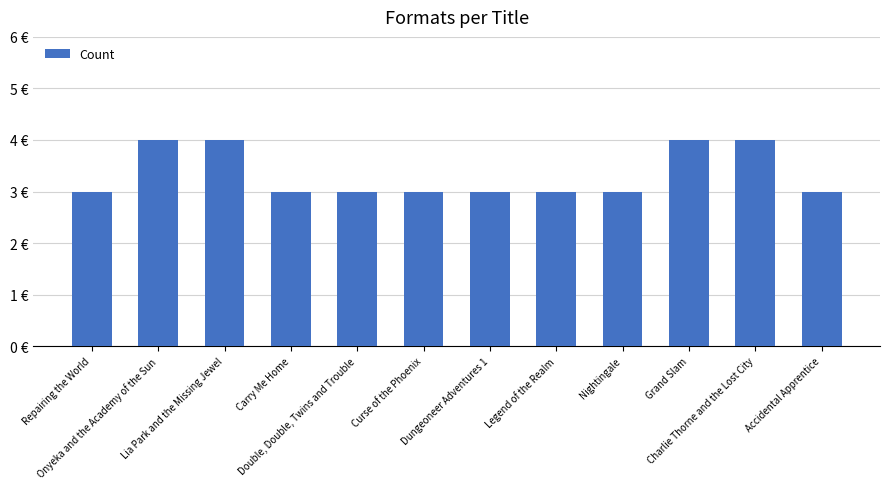

Is it true that the value at Accidental Apprentice is 3?

True